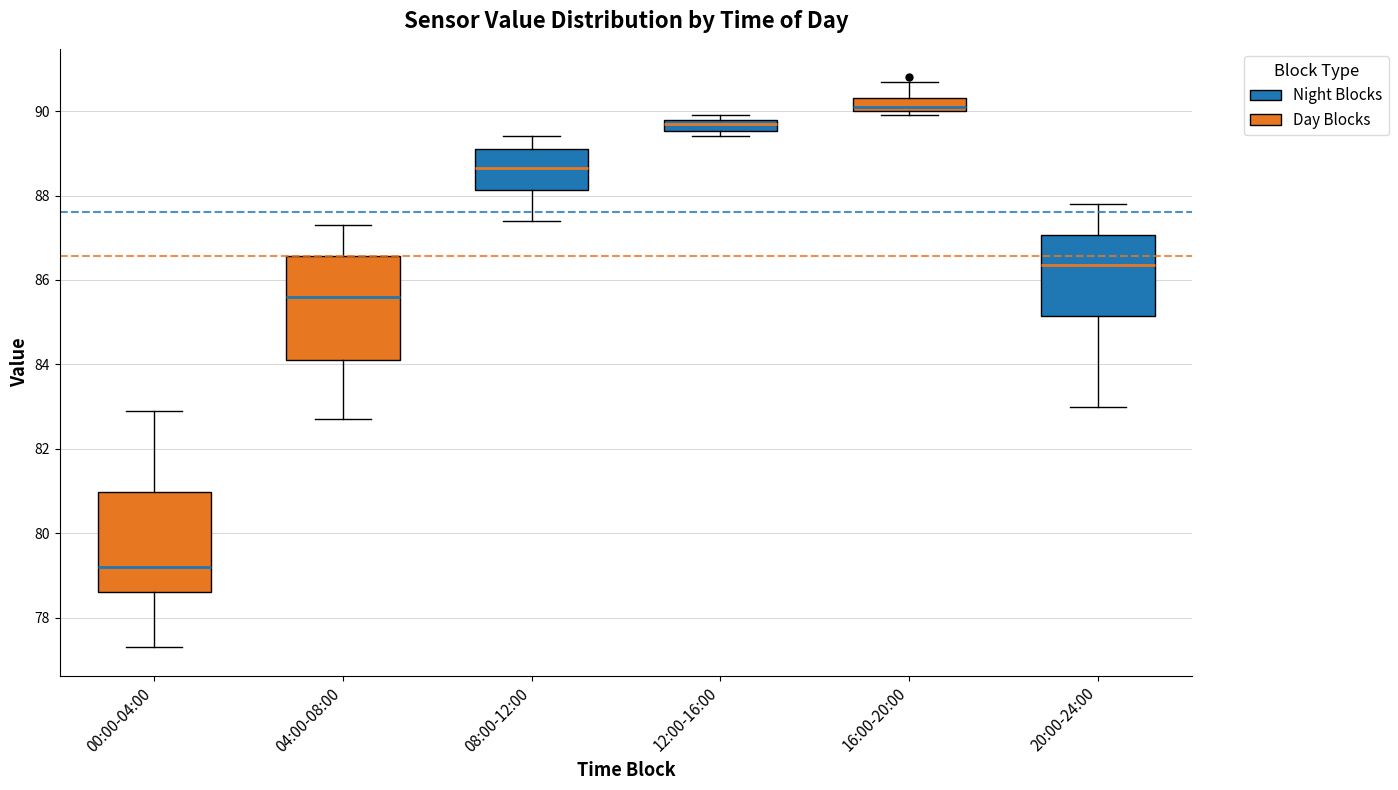

Where does the upper whisker of the box for 04:00-08:00 end on the y-axis? The values are not printed on the chart, so give them approximately, as read against the axis.

87.4